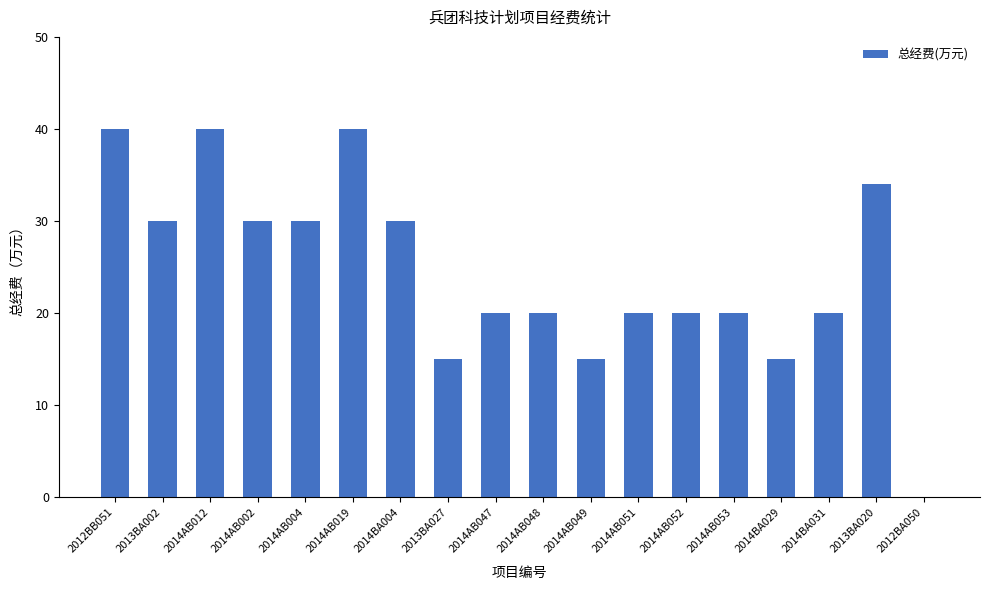

Reading left to right, extract all data points from this chart.

2012BB051=40	2013BA002=30	2014AB012=40	2014AB002=30	2014AB004=30	2014AB019=40	2014BA004=30	2013BA027=15	2014AB047=20	2014AB048=20	2014AB049=15	2014AB051=20	2014AB052=20	2014AB053=20	2014BA029=15	2014BA031=20	2013BA020=34	2012BA050=0